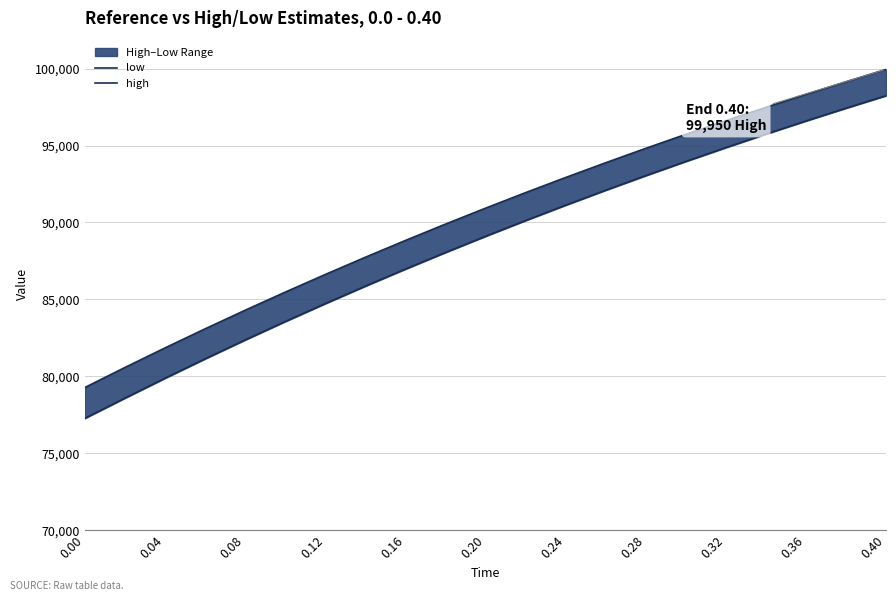

How many lines are shown in the chart?

2